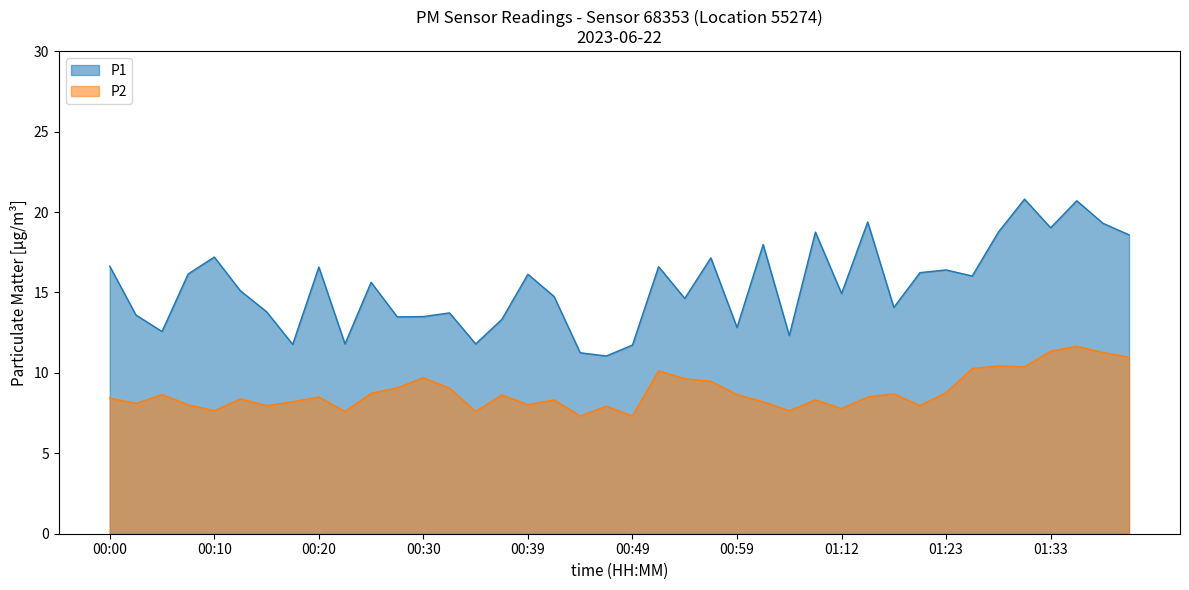

What is the average value of the P2 series?

8.8